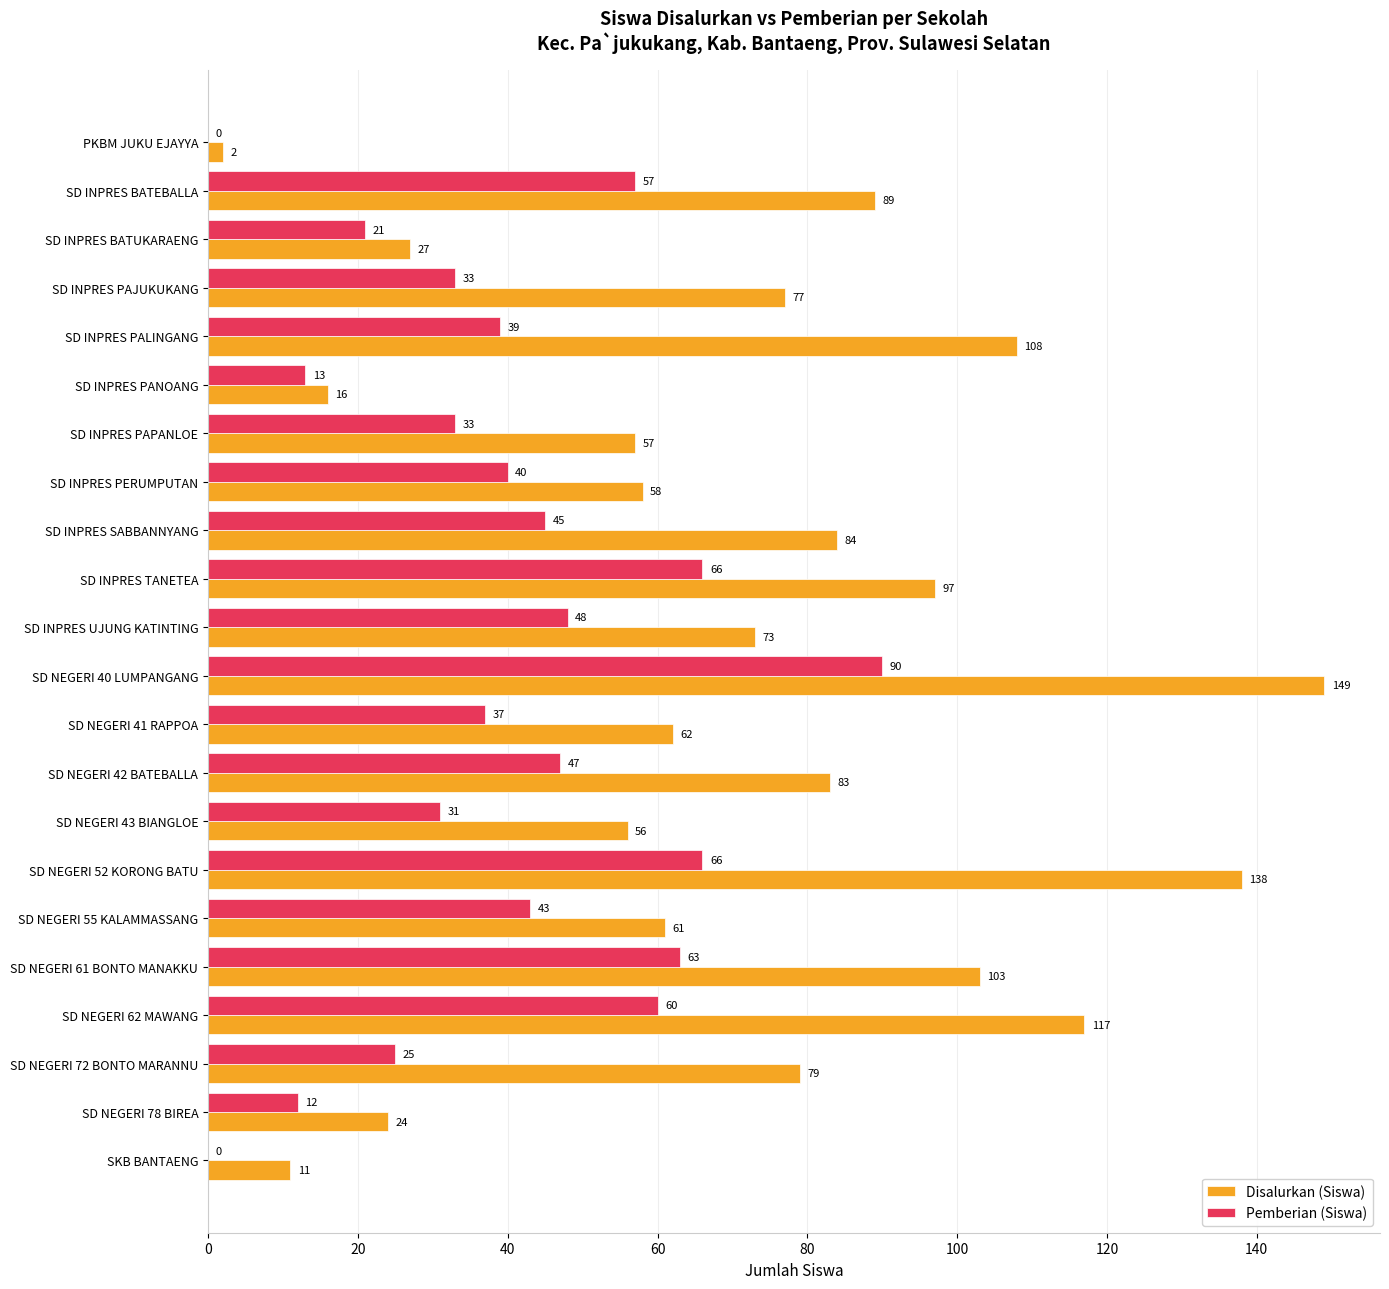

What value does the Disalurkan (Siswa) series have at SD INPRES PANOANG, to the nearest 10?

20